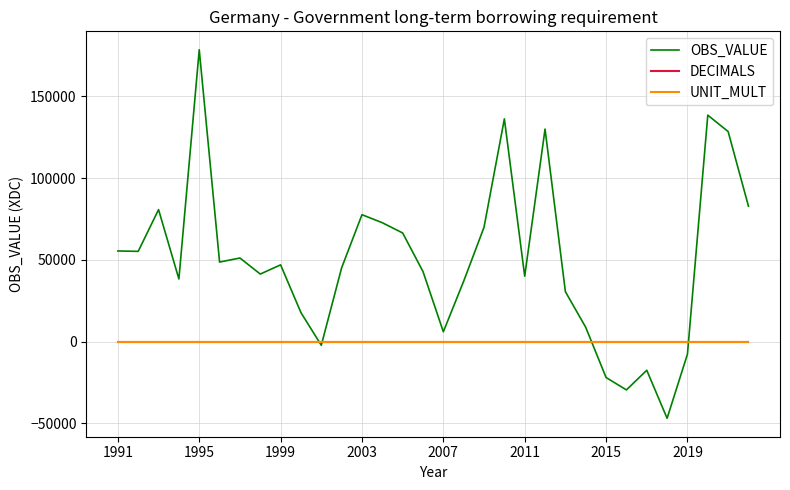

Which series has the widest spread of values?

OBS_VALUE